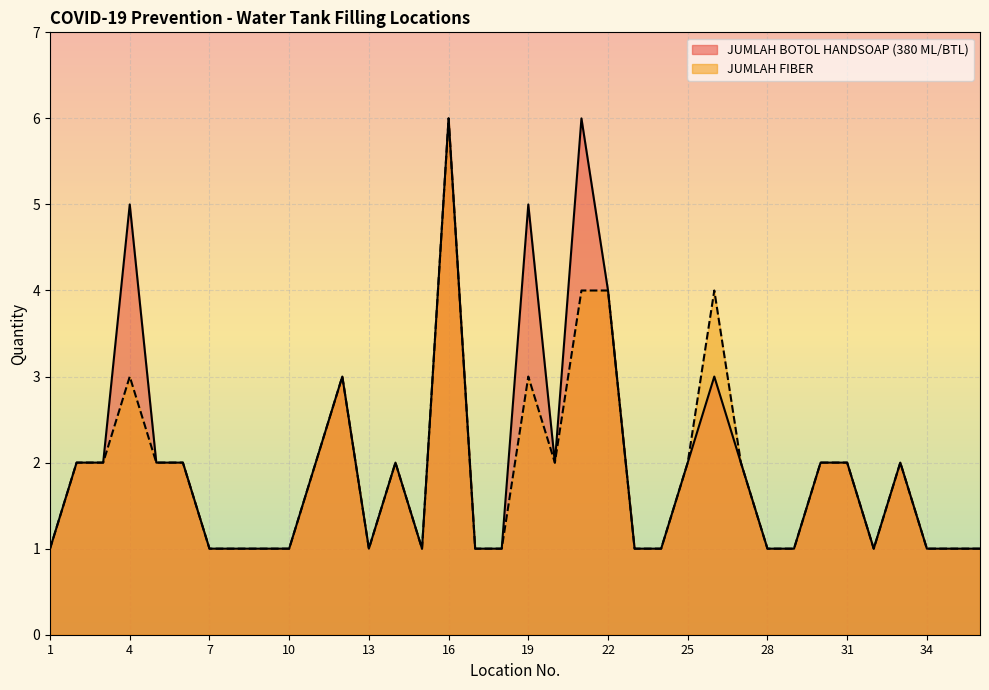

True or false: JUMLAH FIBER and JUMLAH BOTOL HANDSOAP (380 ML/BTL) intersect in this chart.

False